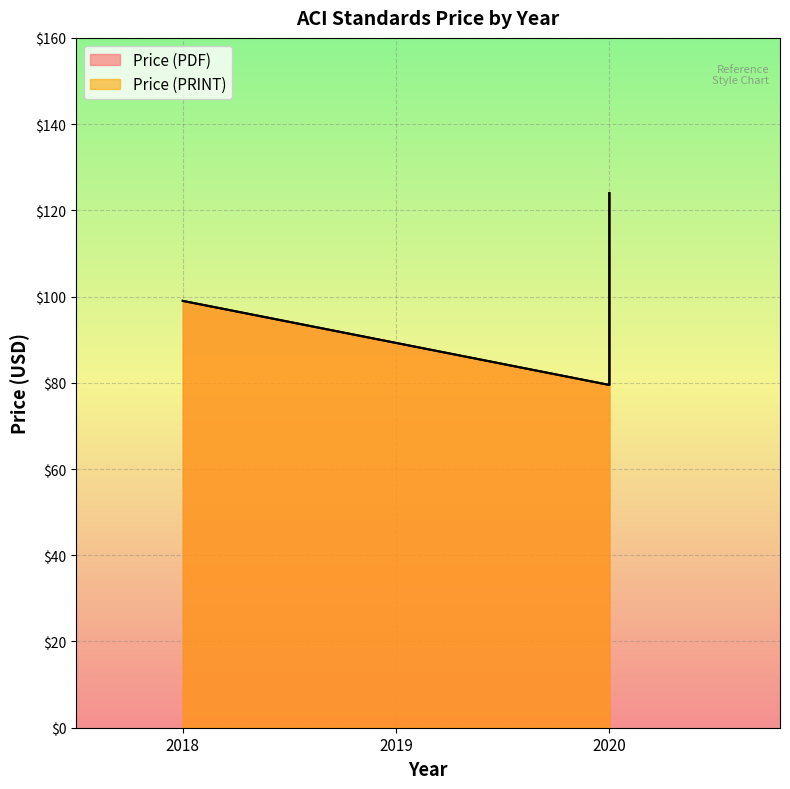

Is the value of Price (PRINT) at 2020 greater than the value of Price (PDF) at 2020?

No